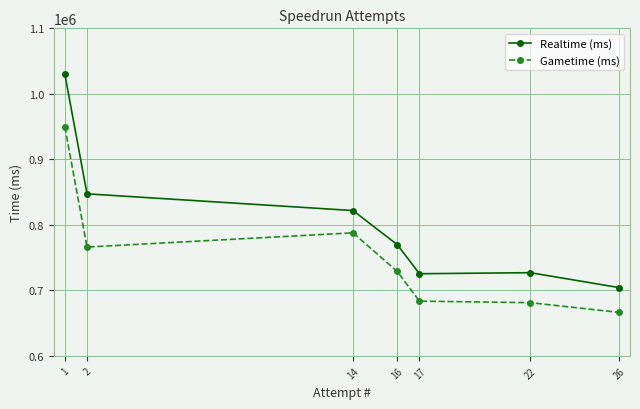

True or false: Realtime (ms) and Gametime (ms) intersect in this chart.

False